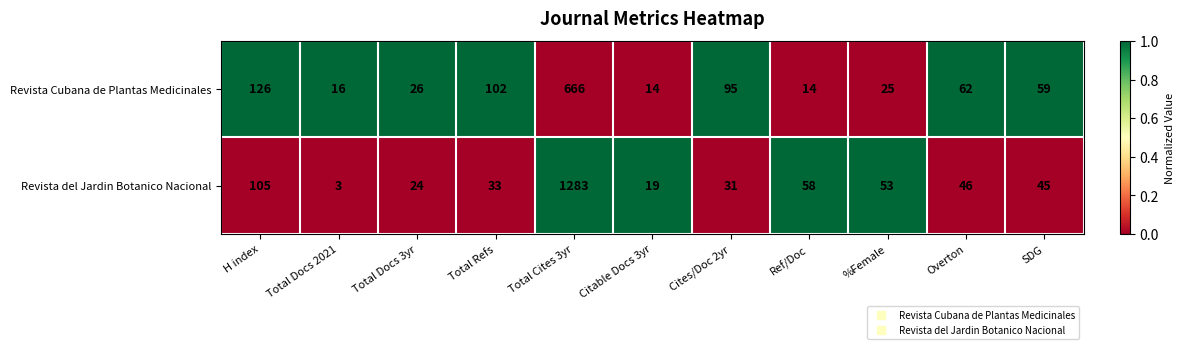

At how many categories does at least one series exceed 48?

8